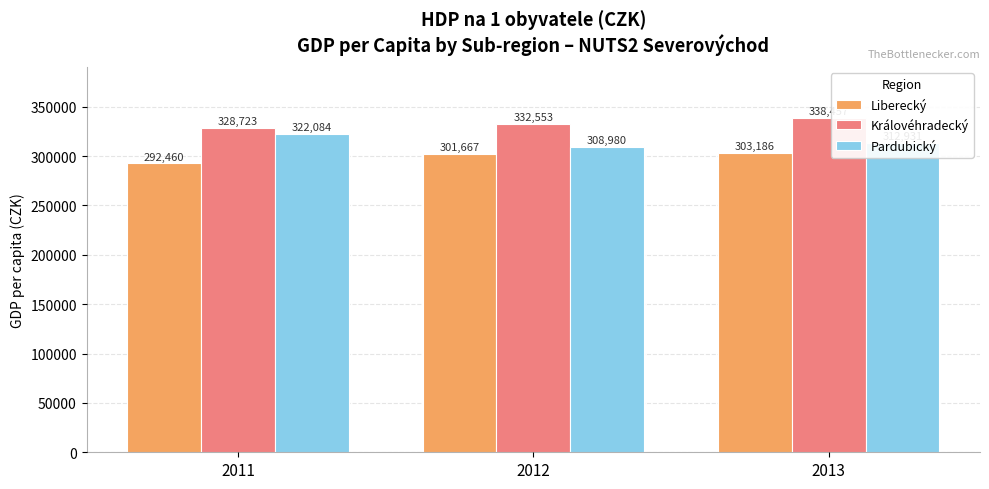

Which series changed the most between 2011 and 2013?

Liberecký